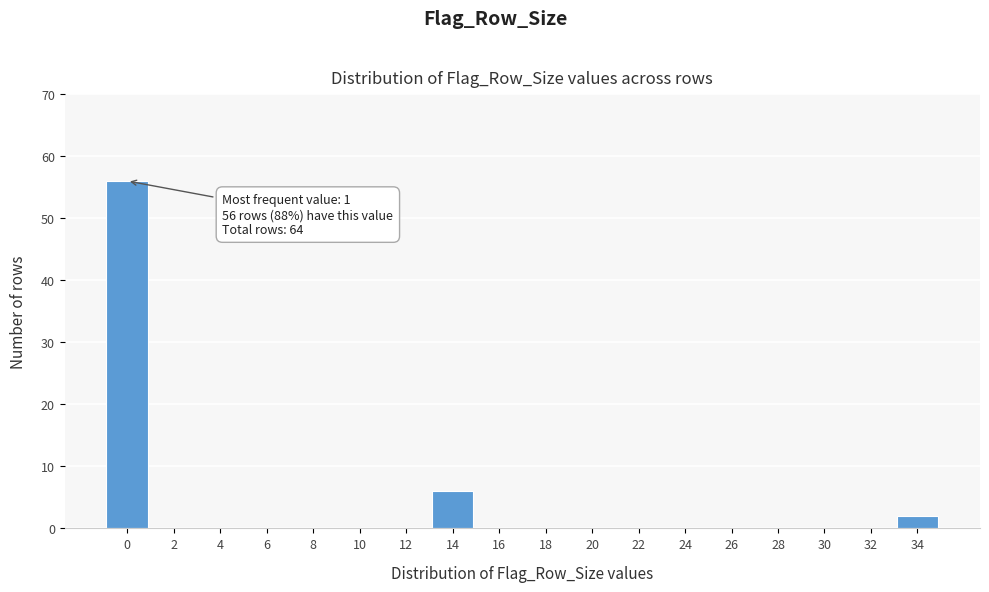

Reading left to right, transcribe all the data shown in this chart.

0=56	2=0	4=0	6=0	8=0	10=0	12=0	14=6	16=0	18=0	20=0	22=0	24=0	26=0	28=0	30=0	32=0	34=2